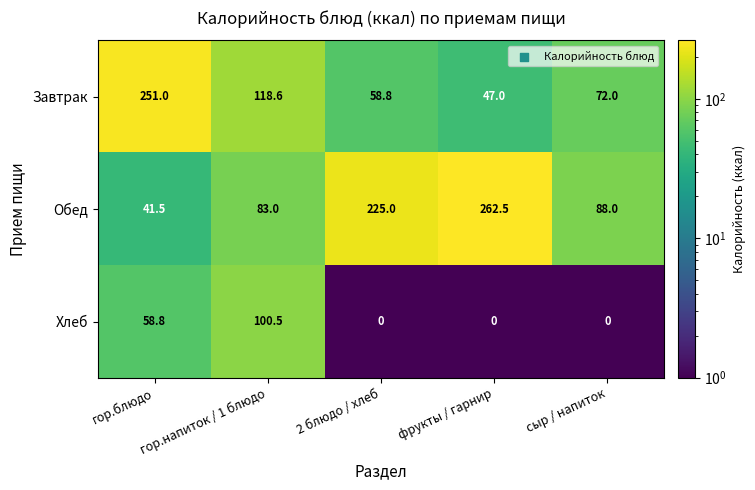

What is the sum of all Завтрак values?

547.4